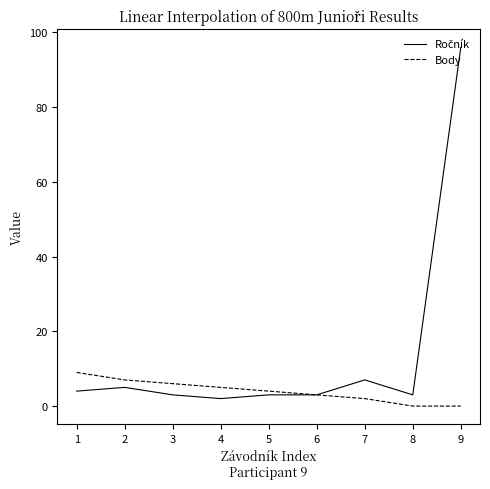

At which category is the sum across all series the highest?

9